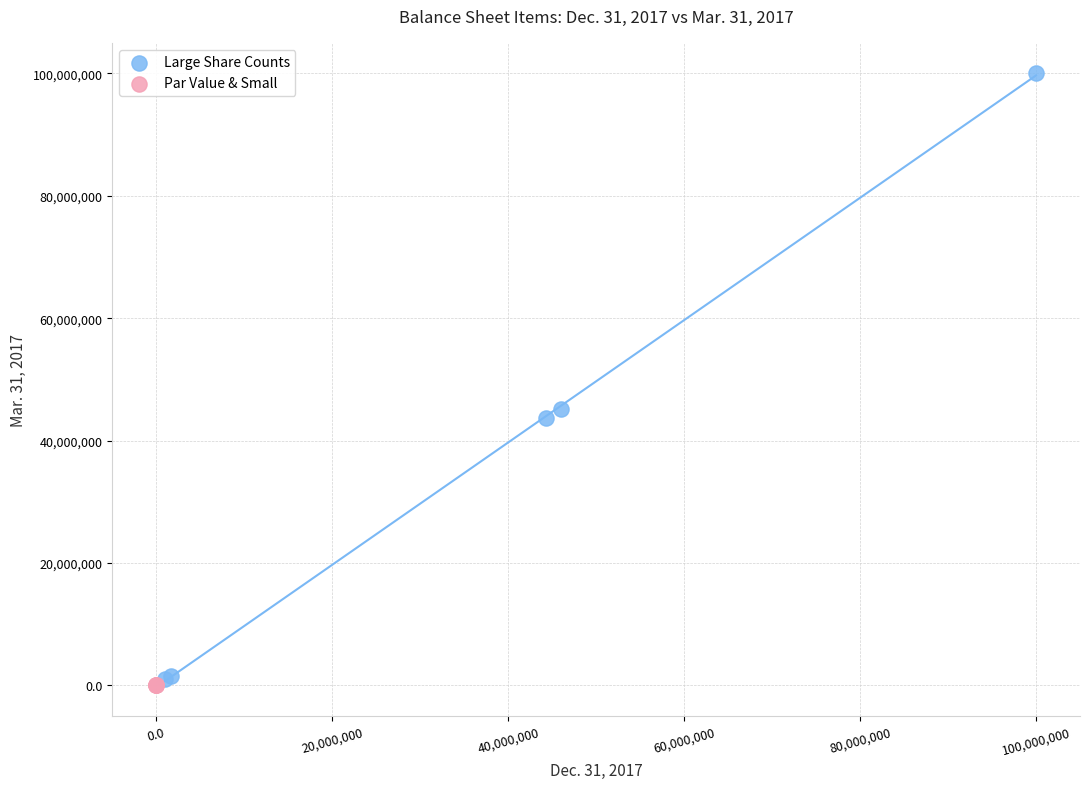

Which series reaches the maximum Y coordinate?

Large Share Counts